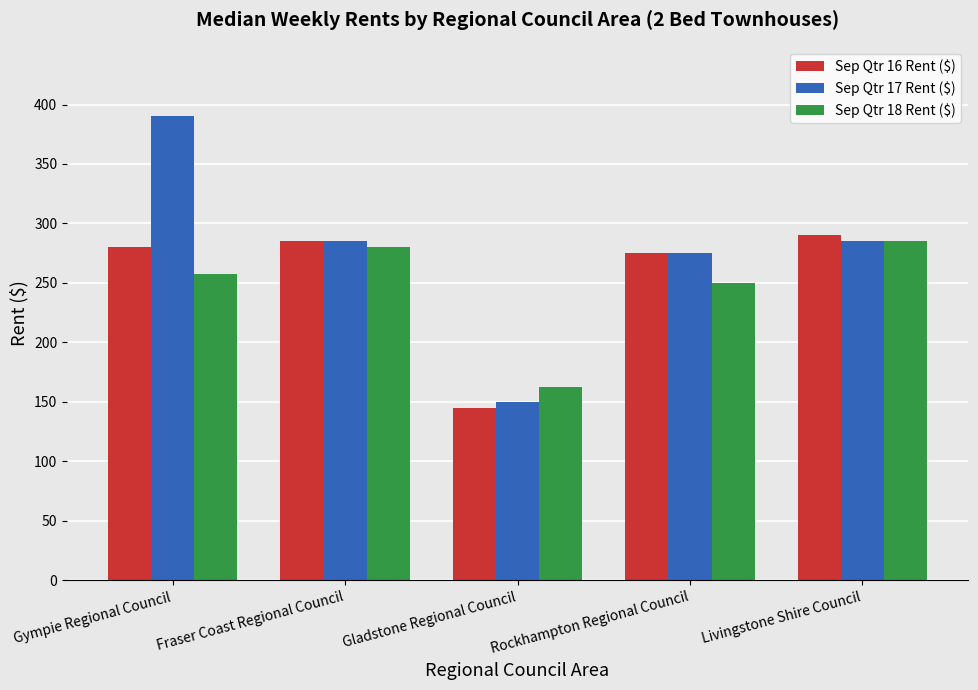

Where is Sep Qtr 18 Rent ($) nearest to the value 223?

Rockhampton Regional Council